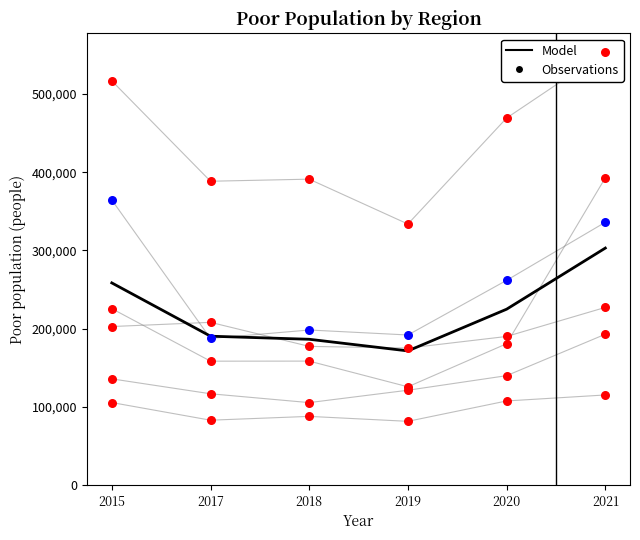

What are all the series names shown in the legend?

Model, Observations